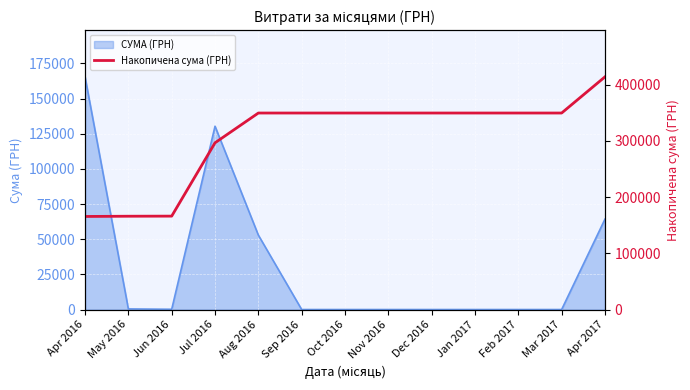

Where is the data nearest to the value 289585?

Jul 2016